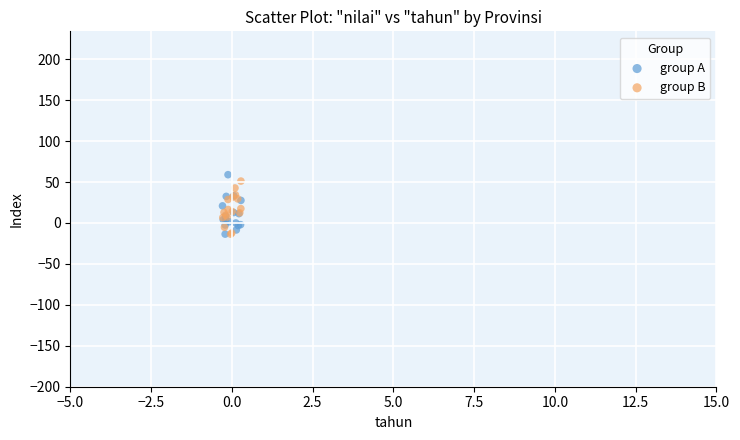

Which series reaches the maximum Y coordinate?

group A